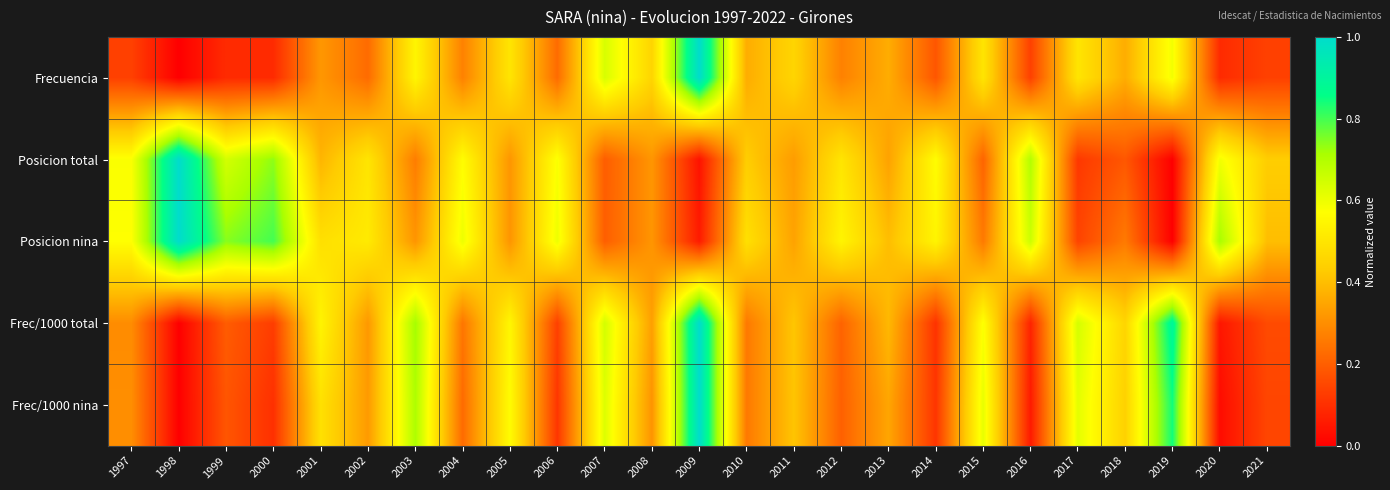

What is the greatest value displayed?

1.0